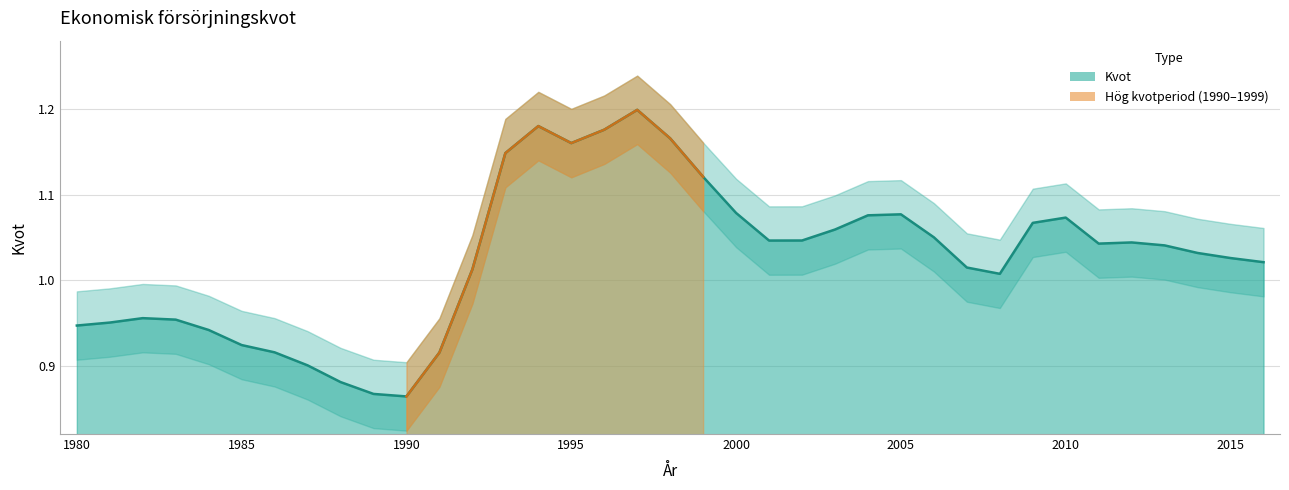

Is it true that the value at 2010 is 0.3?

False